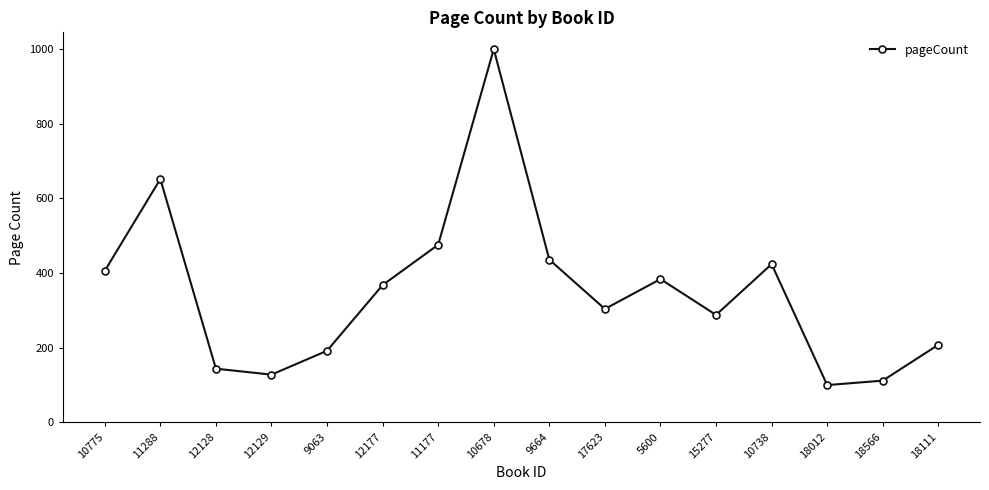

Is it true that the value at 18111 is 208?

True